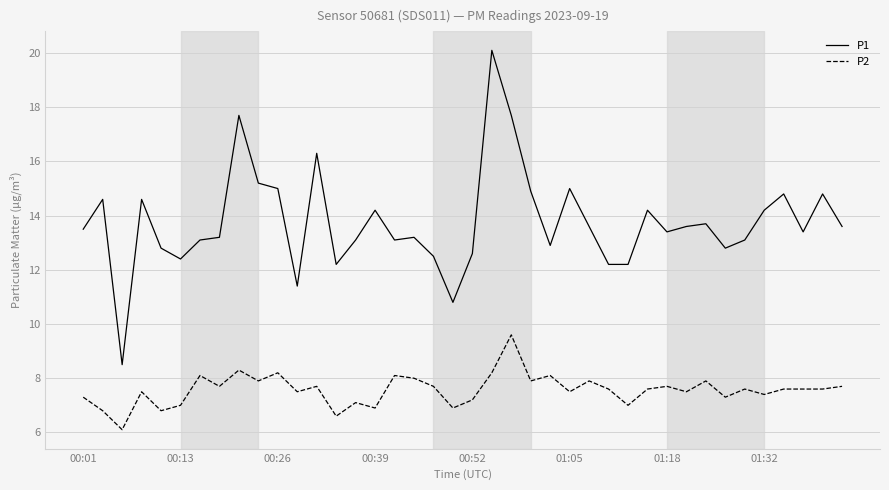

Which series has the largest total across all categories?

P1